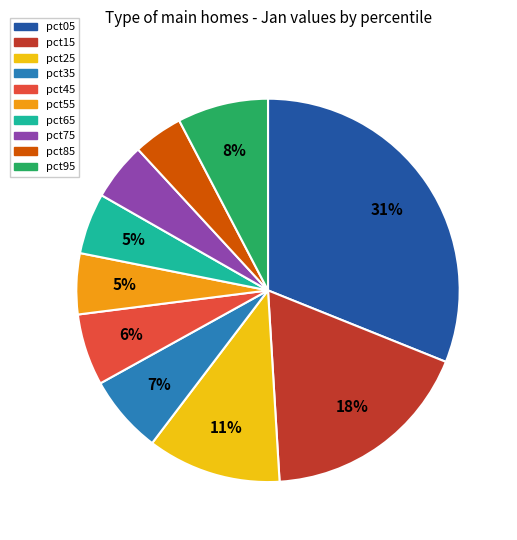

Which category has the biggest portion of the pie?

pct05